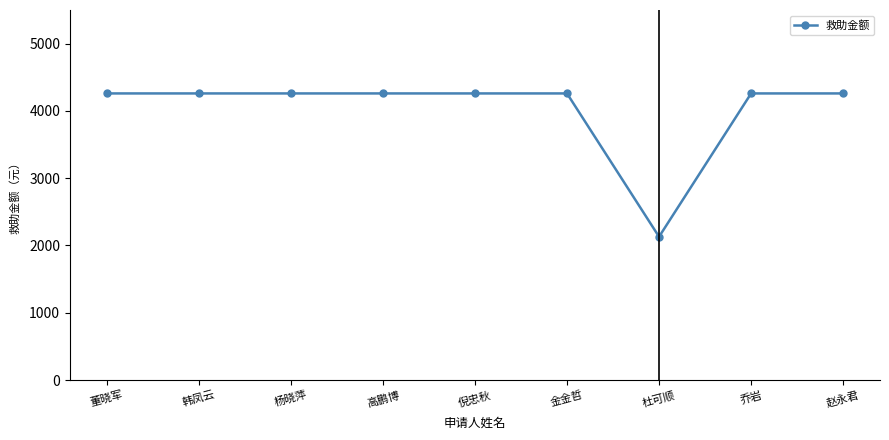

What is the smallest value displayed?

2130